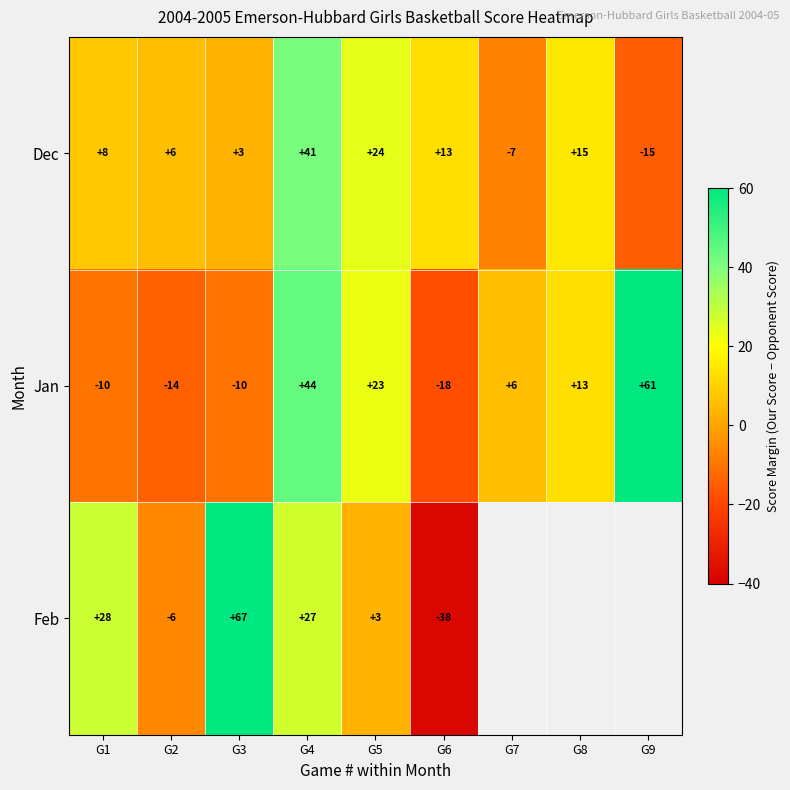

What is the spread (max minus min) of values at G4?

17